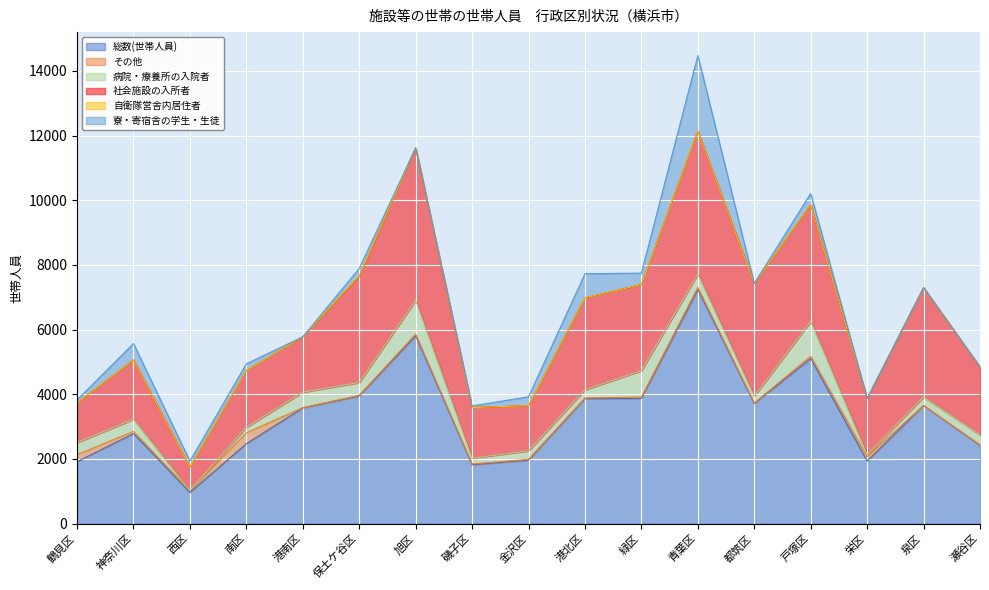

Reading right to left, list all the values displayed in this chart.

総数(世帯人員): 2418	3647	1932	5104	3711	7237	3872	3862	1962	1818	5807	3944	3574	2469	964	2783	1911
その他: 14	3	136	73	17	64	39	22	23	24	51	21	10	335	48	67	218
病院・療養所の入院者: 311	261	62	1072	211	412	815	252	264	176	1045	394	478	174	8	373	375
社会施設の入所者: 2093	3383	1734	3613	3483	4425	2665	2842	1396	1568	4711	3289	1711	1753	722	1834	1230
自衛隊営舎内居住者: 0	0	0	0	0	0	0	0	0	0	0	16	0	0	0	0	0
寮・寄宿舎の学生・生徒: 0	0	0	346	0	2336	353	746	273	50	0	224	0	207	186	509	88